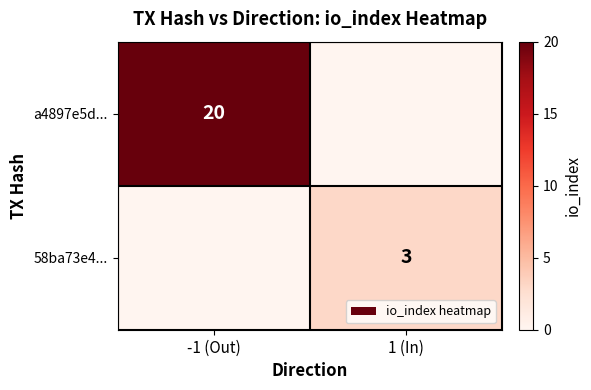

At which category is the sum across all series the highest?

-1 (Out)